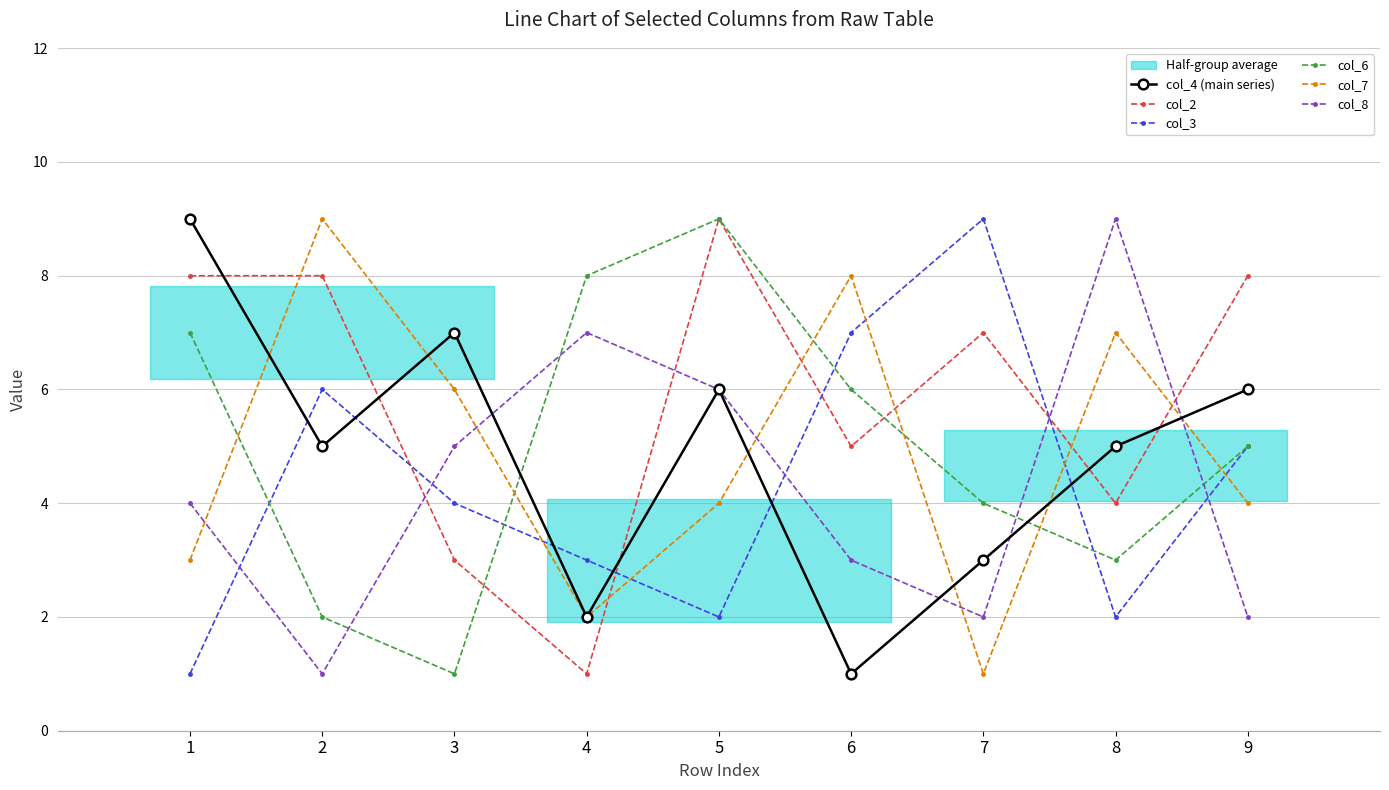

Which series has the widest spread of values?

col_4 (main series)